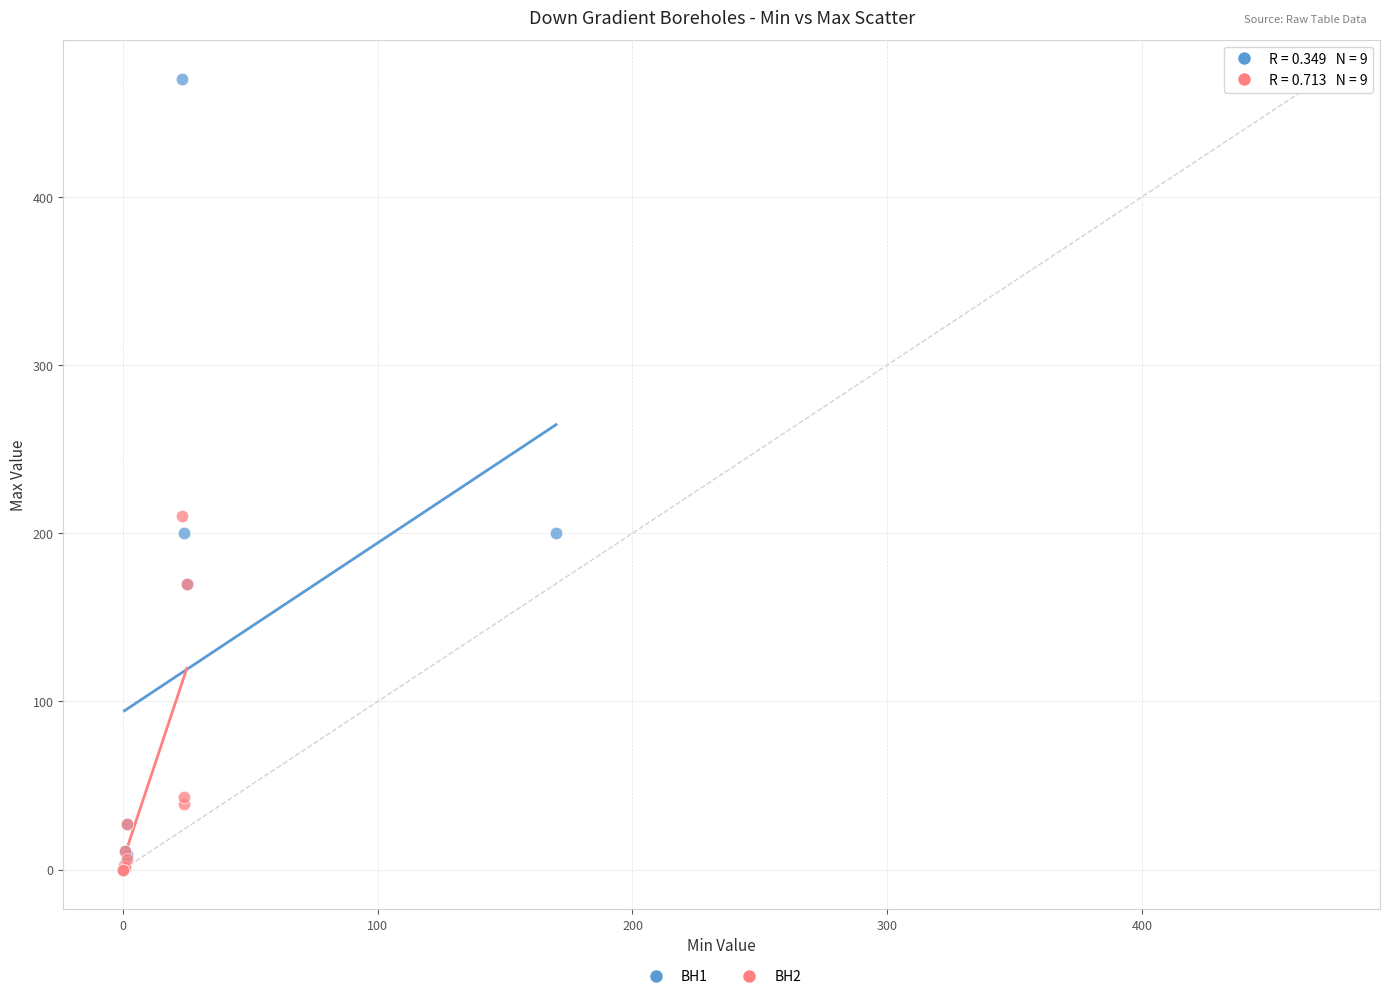

Which series has the largest Y range (max minus min)?

BH1